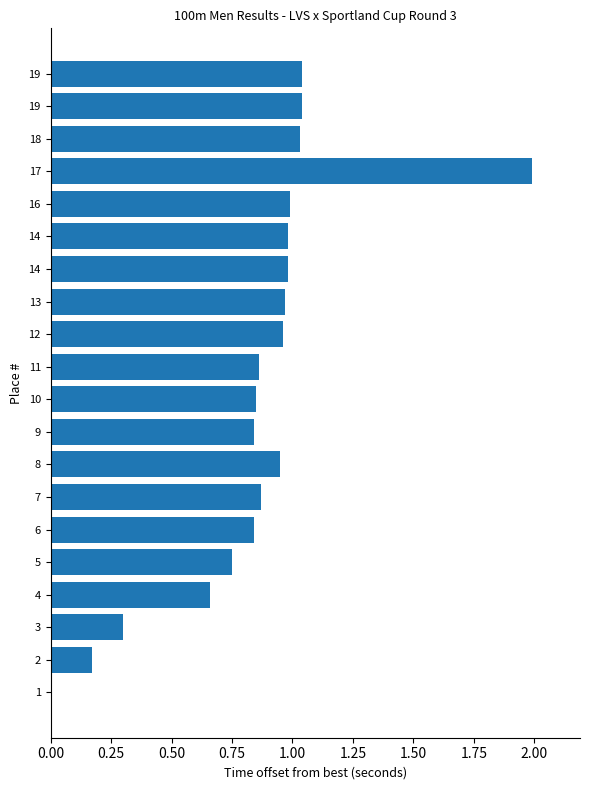

Count the number of values greater than 0.

19